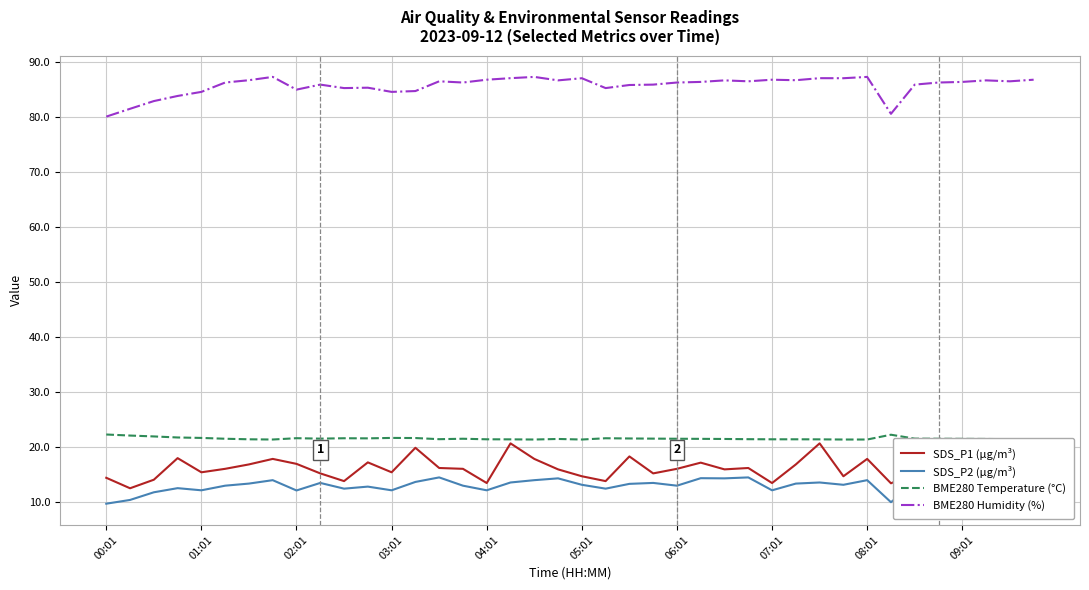

Does the chart have visible grid lines?

Yes